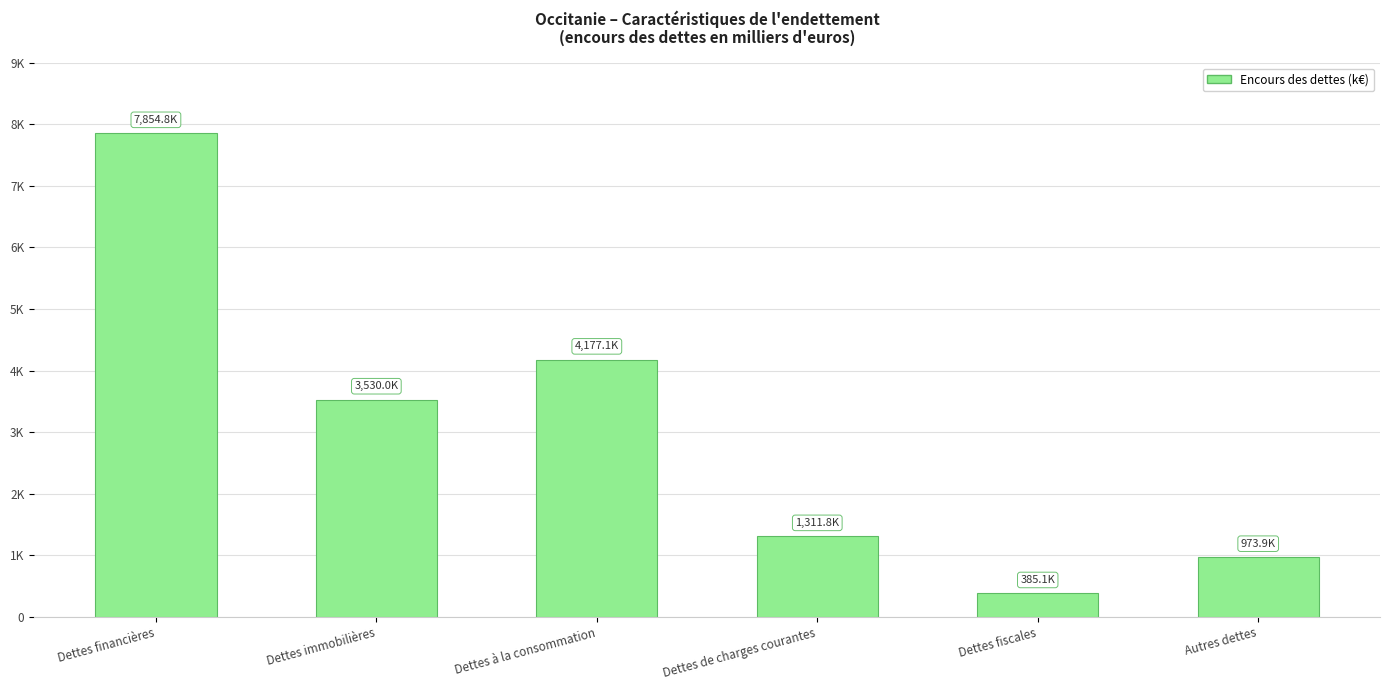

How many values are below 3529?

3